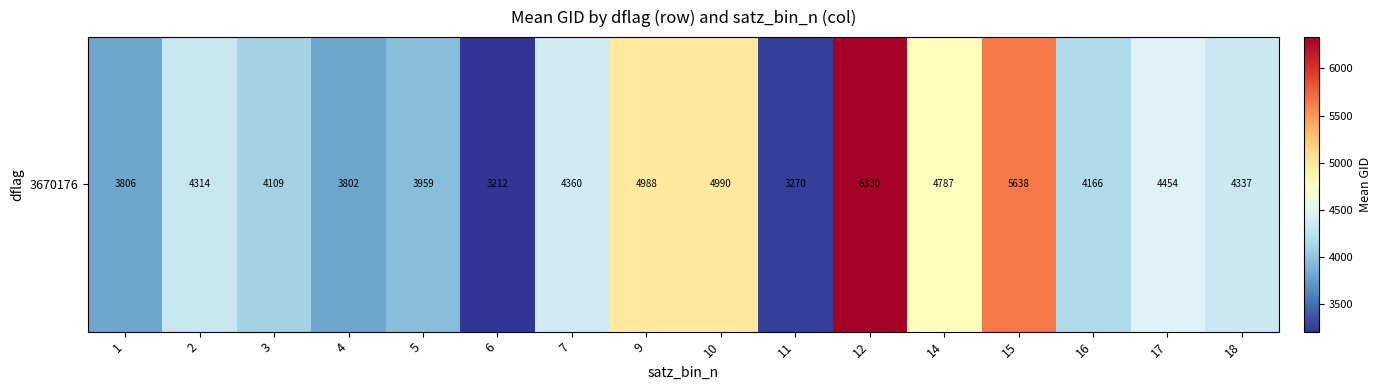

Count the number of values greater than 4337.

7